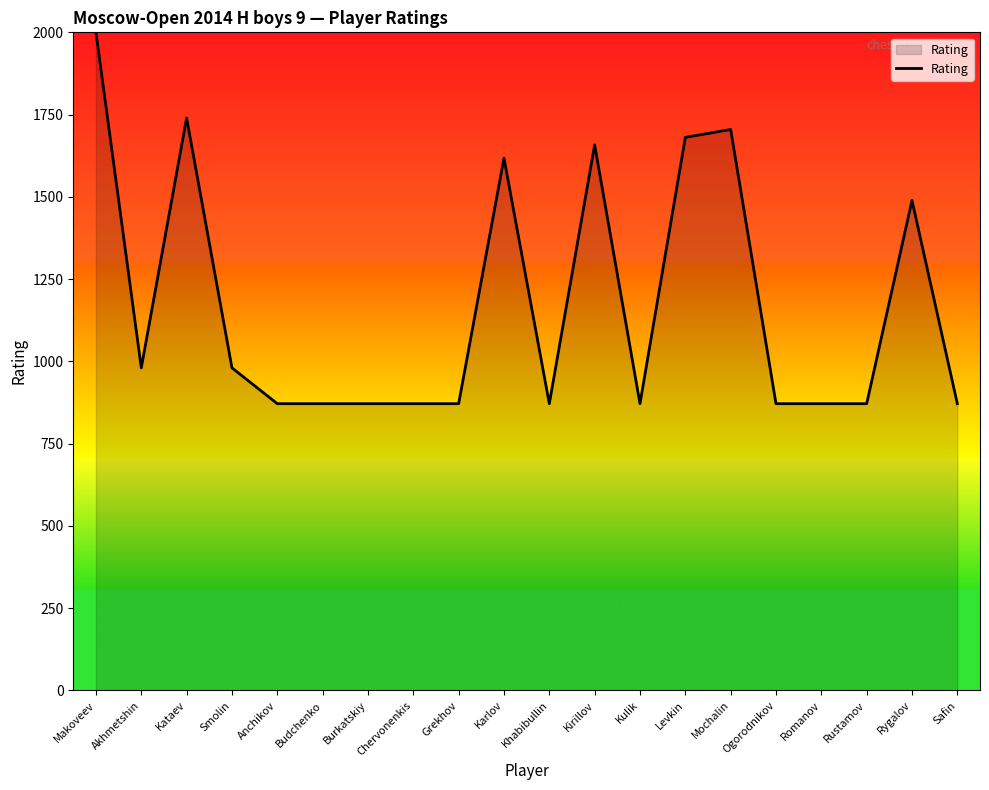

Where is the first local maximum?

Kataev